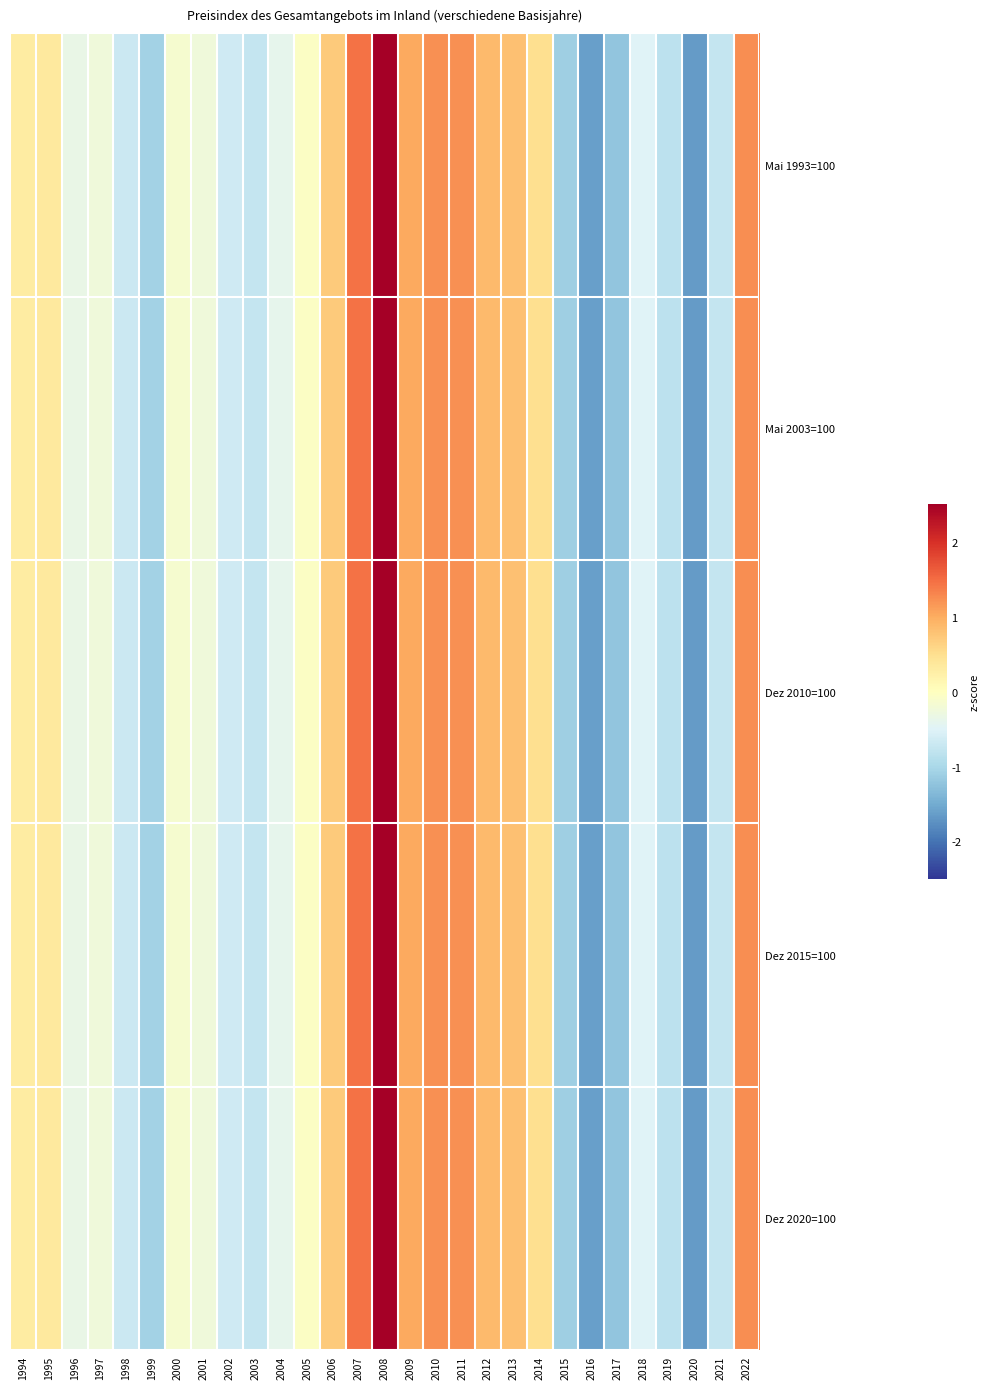

Reading left to right, list all the values displayed in this chart.

Mai 1993=100: 1994=0.3	1995=0.3	1996=-0.3	1997=-0.2	1998=-0.7	1999=-1.1	2000=-0.2	2001=-0.3	2002=-0.6	2003=-0.7	2004=-0.4	2005=-0.0	2006=0.7	2007=1.5	2008=2.5	2009=1.0	2010=1.2	2011=1.2	2012=0.9	2013=0.8	2014=0.5	2015=-1.1	2016=-1.6	2017=-1.2	2018=-0.5	2019=-0.8	2020=-1.7	2021=-0.8	2022=1.2
Mai 2003=100: 1994=0.3	1995=0.3	1996=-0.3	1997=-0.2	1998=-0.7	1999=-1.1	2000=-0.2	2001=-0.3	2002=-0.6	2003=-0.7	2004=-0.4	2005=-0.0	2006=0.7	2007=1.5	2008=2.5	2009=1.0	2010=1.2	2011=1.2	2012=0.9	2013=0.8	2014=0.5	2015=-1.1	2016=-1.6	2017=-1.2	2018=-0.5	2019=-0.8	2020=-1.7	2021=-0.8	2022=1.2
Dez 2010=100: 1994=0.3	1995=0.3	1996=-0.3	1997=-0.2	1998=-0.7	1999=-1.1	2000=-0.2	2001=-0.3	2002=-0.6	2003=-0.7	2004=-0.4	2005=-0.0	2006=0.7	2007=1.5	2008=2.5	2009=1.0	2010=1.2	2011=1.2	2012=0.9	2013=0.8	2014=0.5	2015=-1.1	2016=-1.6	2017=-1.2	2018=-0.5	2019=-0.8	2020=-1.7	2021=-0.8	2022=1.2
Dez 2015=100: 1994=0.3	1995=0.3	1996=-0.3	1997=-0.2	1998=-0.7	1999=-1.1	2000=-0.2	2001=-0.3	2002=-0.6	2003=-0.7	2004=-0.4	2005=-0.0	2006=0.7	2007=1.5	2008=2.5	2009=1.0	2010=1.2	2011=1.2	2012=0.9	2013=0.8	2014=0.5	2015=-1.1	2016=-1.6	2017=-1.2	2018=-0.5	2019=-0.8	2020=-1.7	2021=-0.8	2022=1.2
Dez 2020=100: 1994=0.3	1995=0.3	1996=-0.3	1997=-0.2	1998=-0.7	1999=-1.1	2000=-0.2	2001=-0.3	2002=-0.6	2003=-0.7	2004=-0.4	2005=-0.0	2006=0.7	2007=1.5	2008=2.5	2009=1.0	2010=1.2	2011=1.2	2012=0.9	2013=0.8	2014=0.5	2015=-1.1	2016=-1.6	2017=-1.2	2018=-0.5	2019=-0.8	2020=-1.7	2021=-0.8	2022=1.2